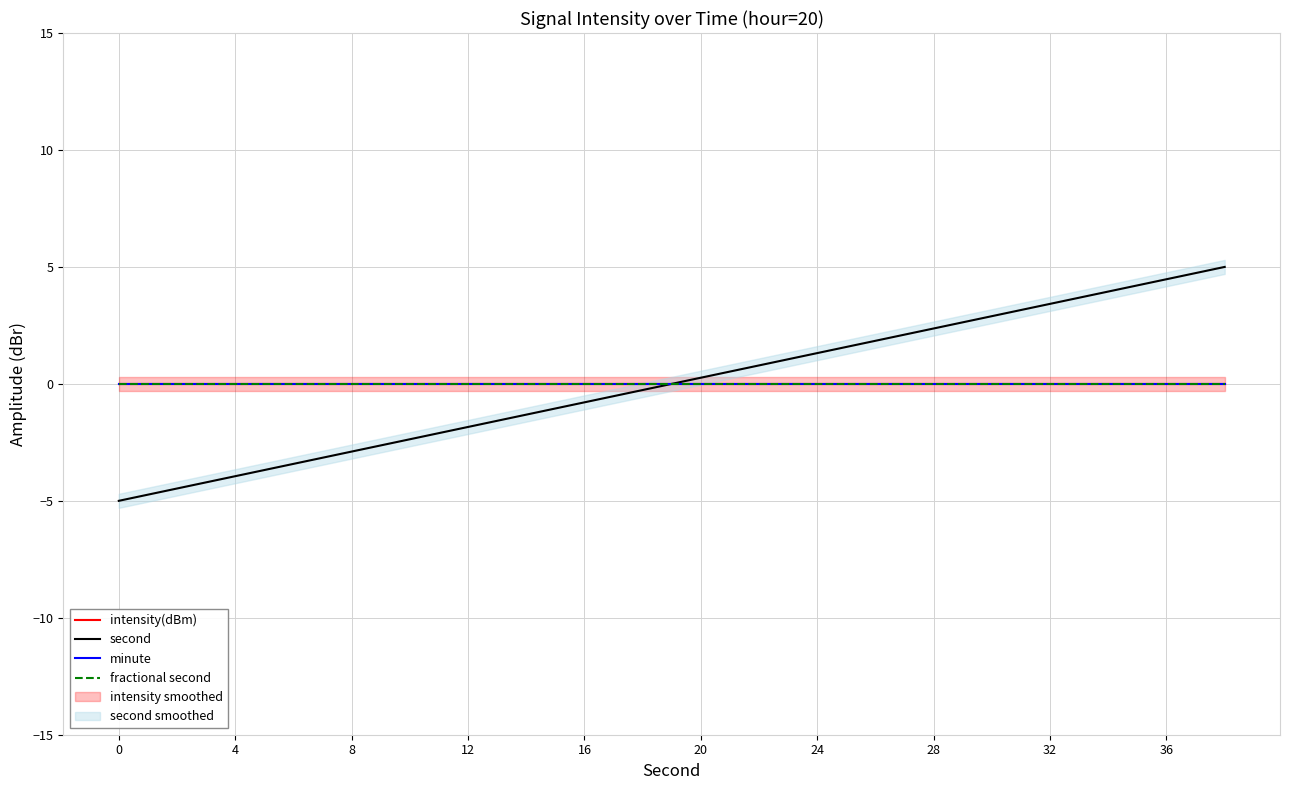

Rank the series by their maximum value, from lowest to highest.

intensity(dBm), minute, fractional second, second